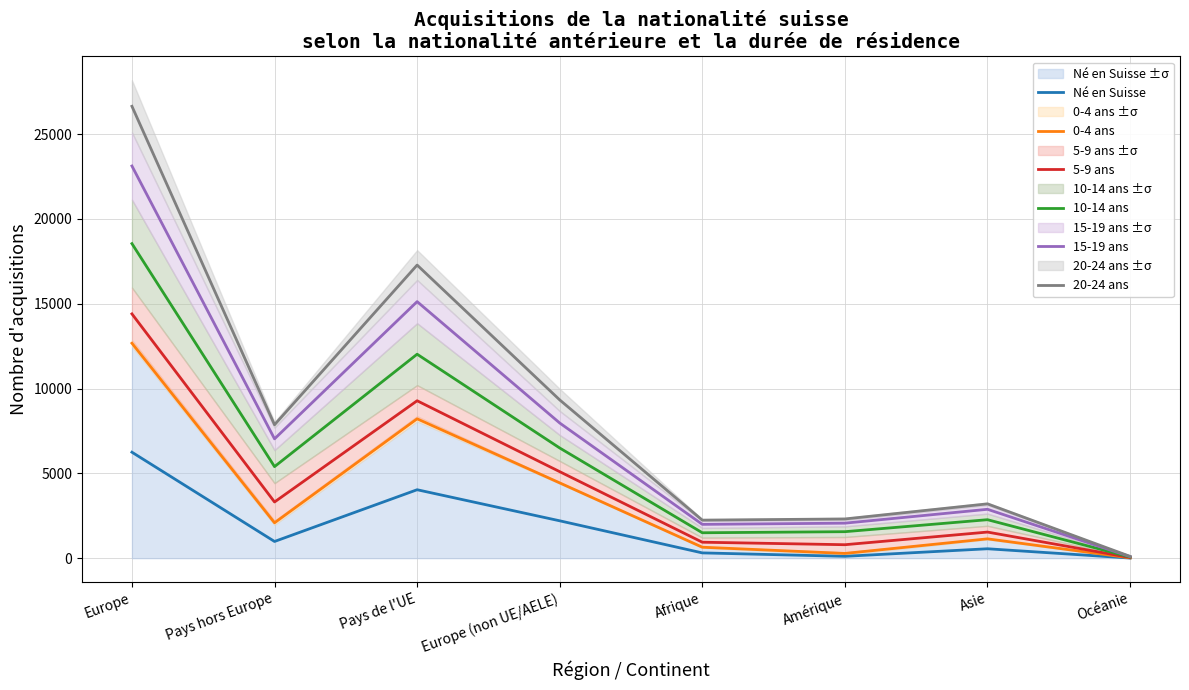

Where is the first local maximum for 5-9 ans?

Pays de l'UE